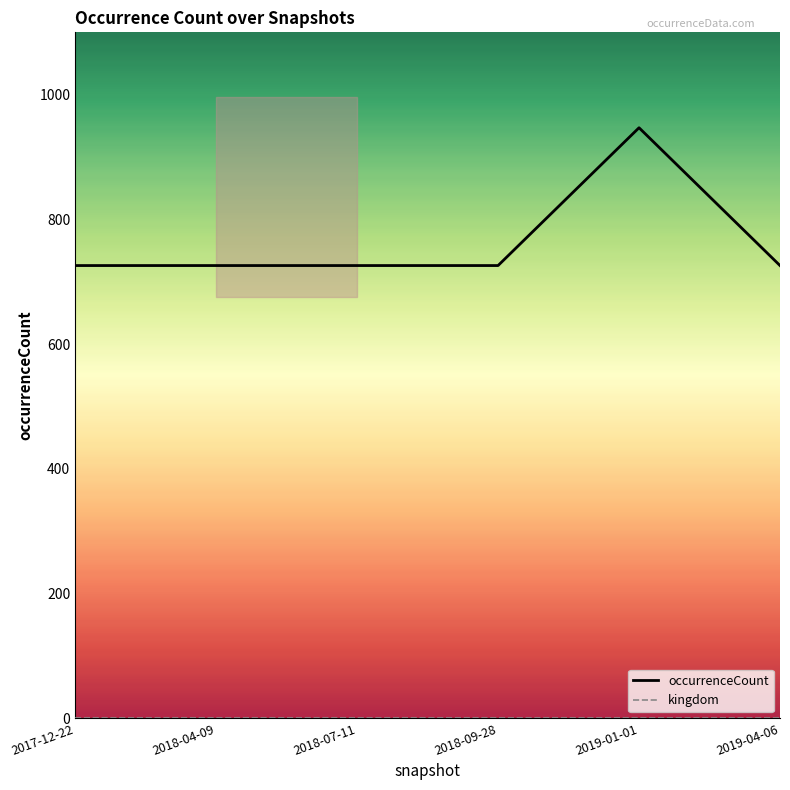

Does the chart have visible grid lines?

No